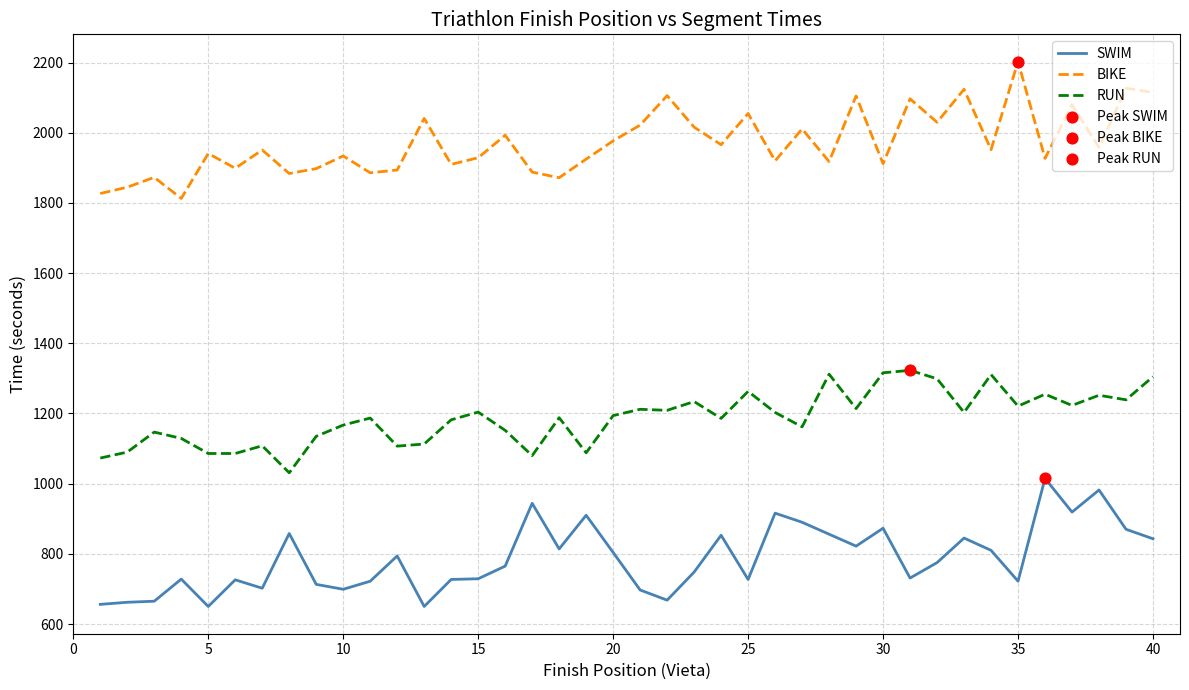

Which series has the largest total across all categories?

BIKE